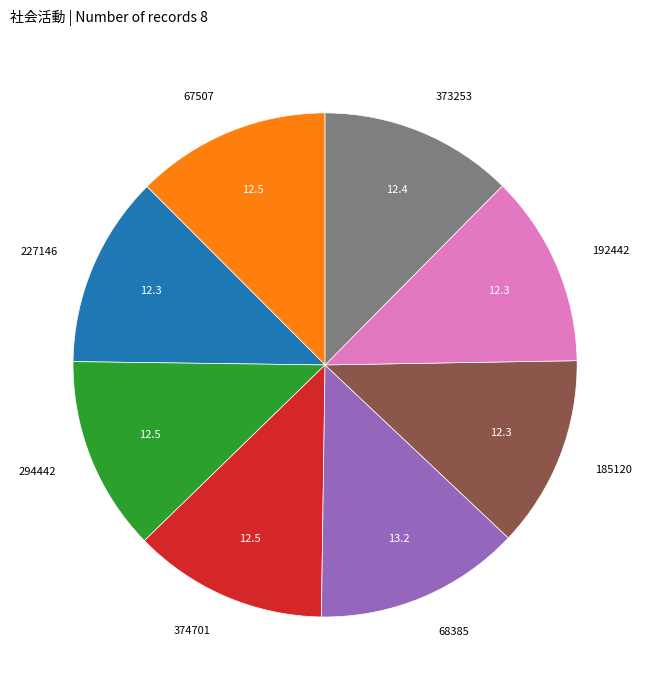

How many slices are in this pie chart?

8